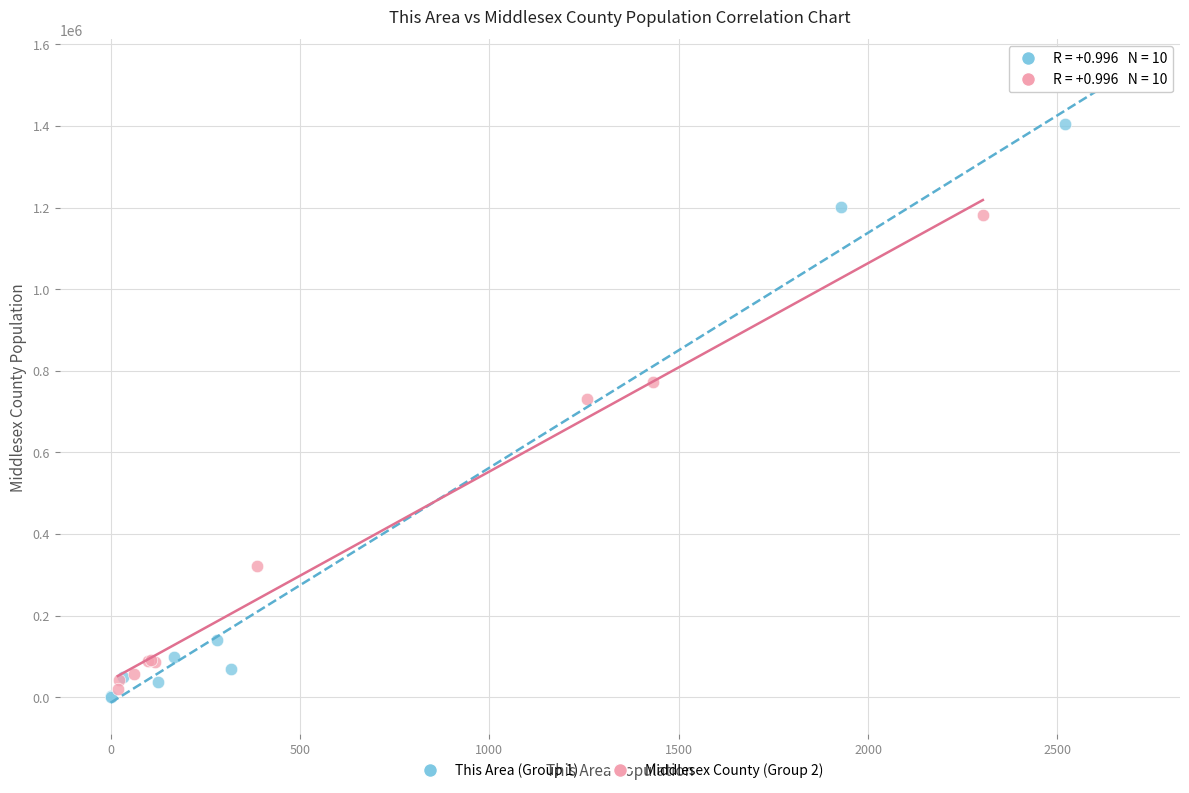

Which series contains the lowest Y value?

This Area (Group 1)